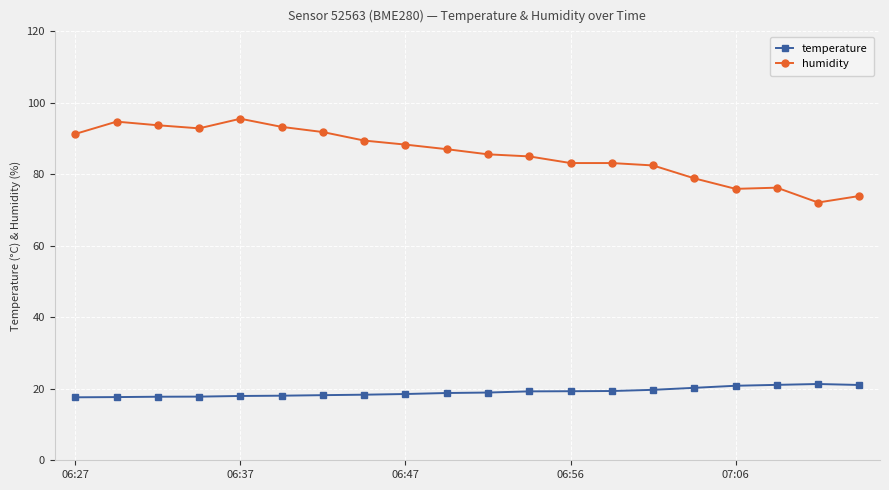

Which series has the largest total across all categories?

humidity